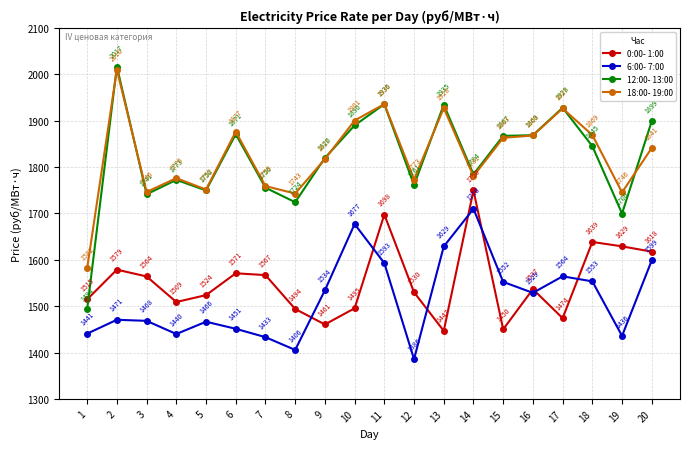

At which label does 0:00- 1:00 reach its peak?

14